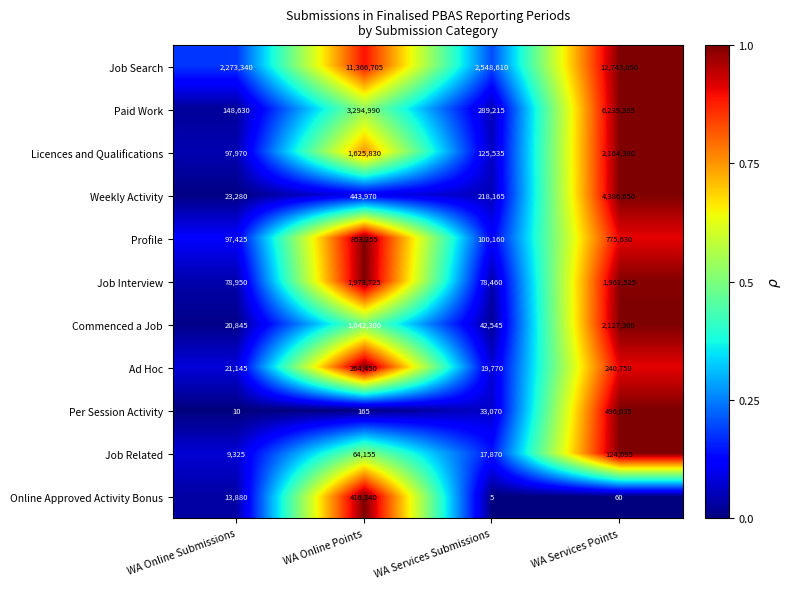

What is the total value across all series at WA Services Points?

31258870